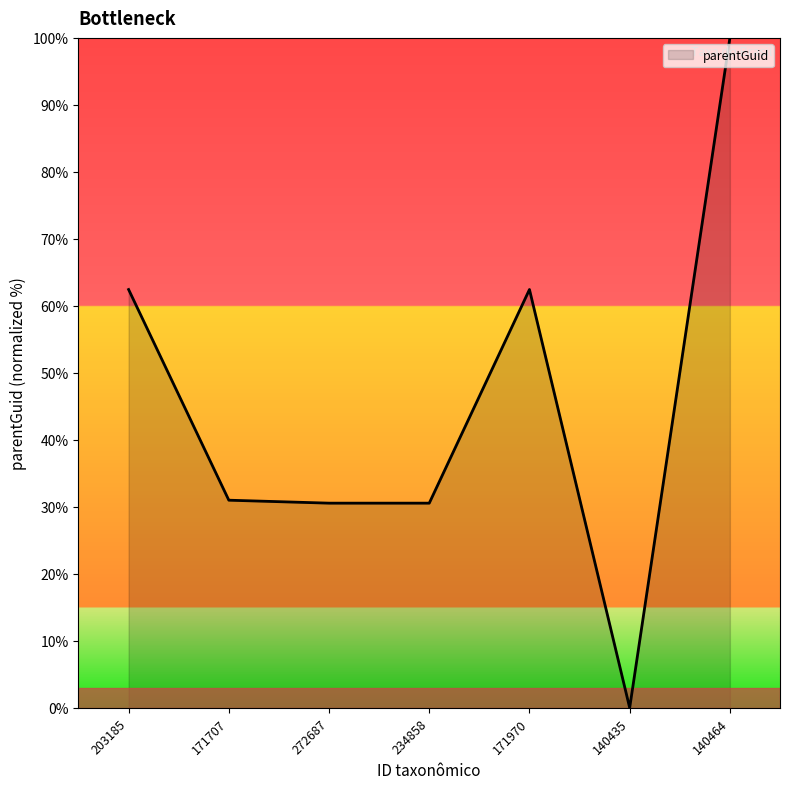

Reading left to right, extract all data points from this chart.

62.4	31.0	30.6	30.6	62.4	0.0	100.0